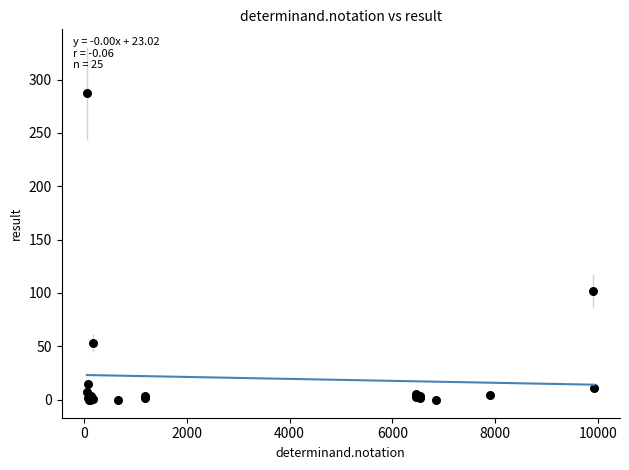

What Y value in the scatter plot is closest to 143?

102.0